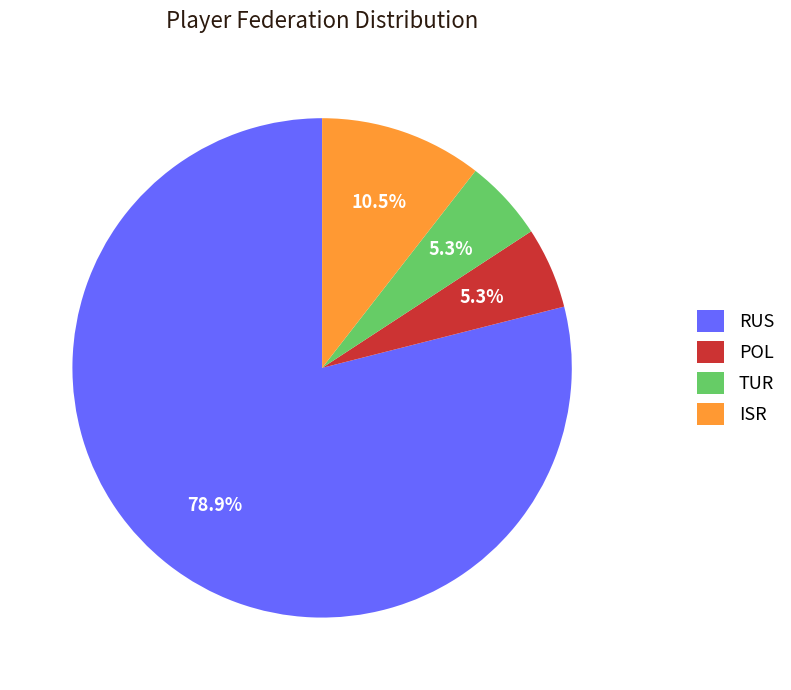

To the nearest percent, what is the difference between the largest and smallest slice percentages?

74%